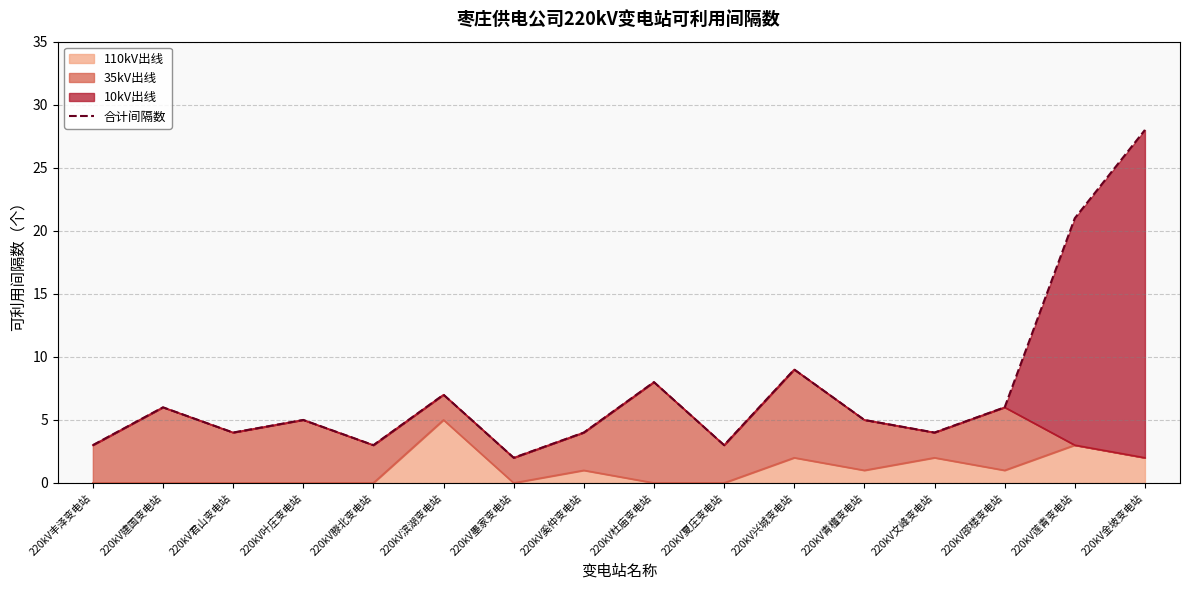

Count the number of values greater than 5.

7